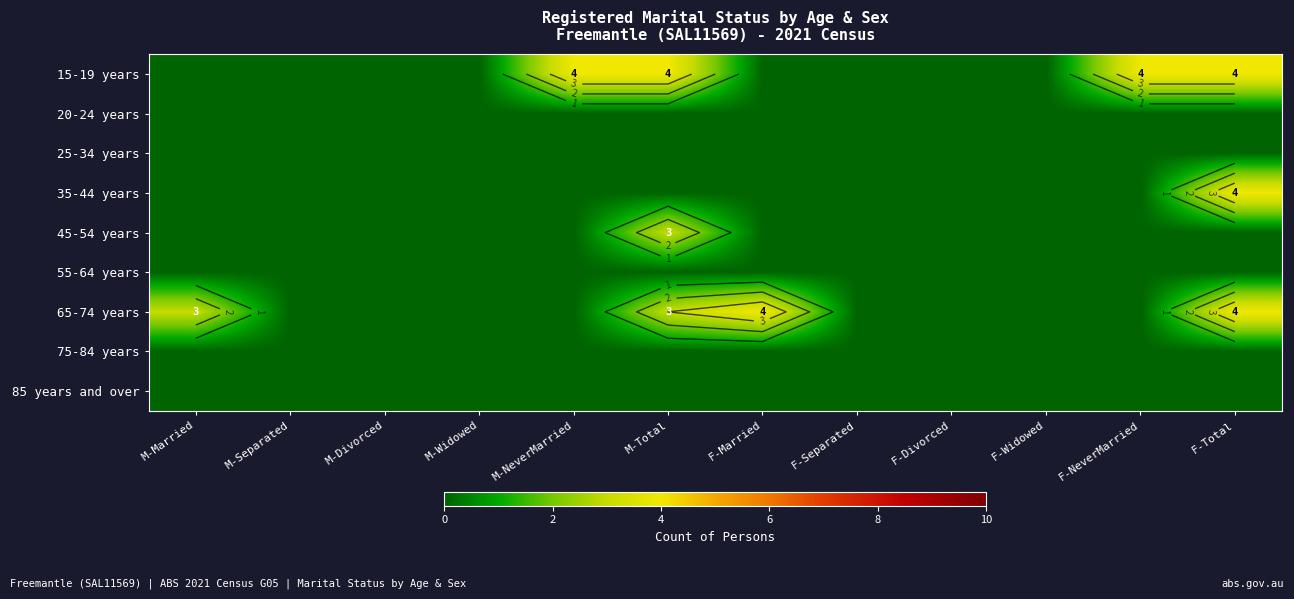

True or false: 45-54 years has a value of 1 at F-NeverMarried.

False